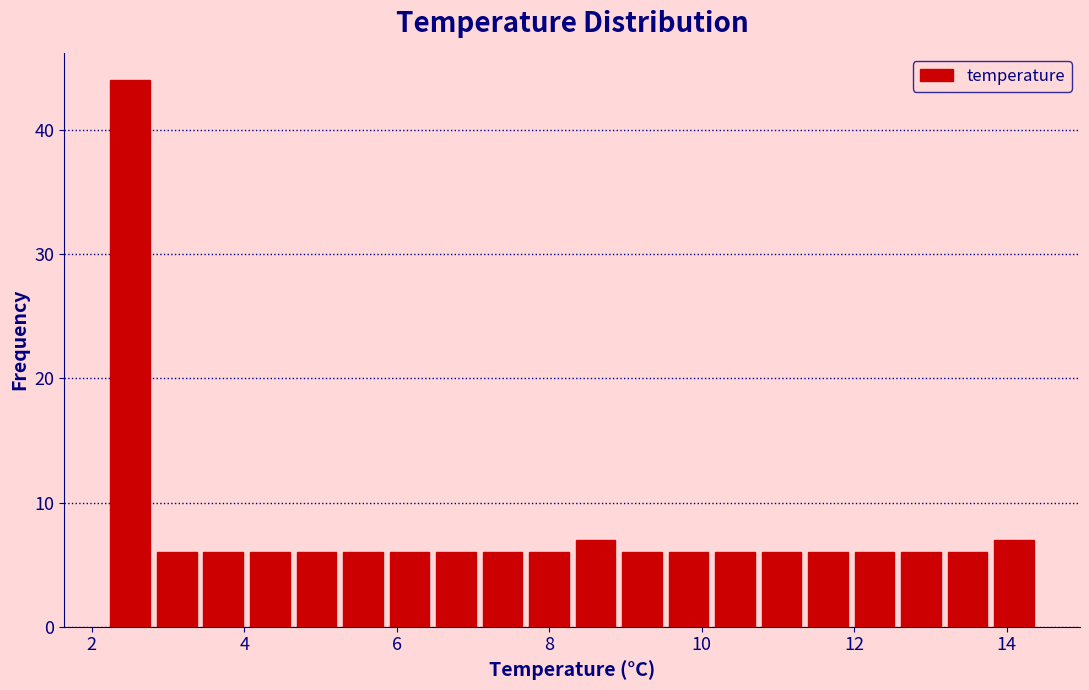

Around what value on the x-axis is the tallest bar? Give the approximate position of its centre, as read against the axis.

2.6